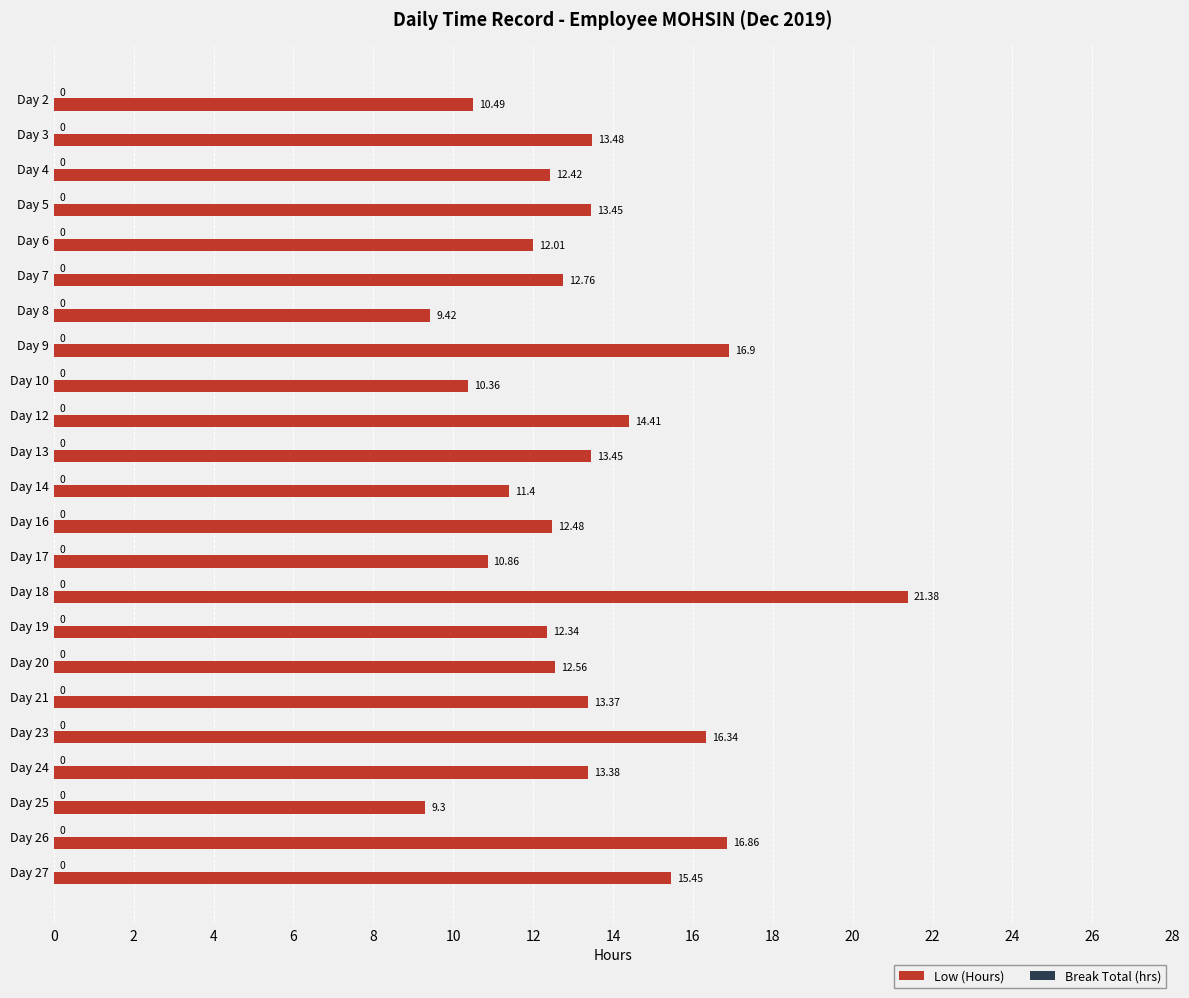

What is the change in value from Day 14 to Day 24?

+2.0